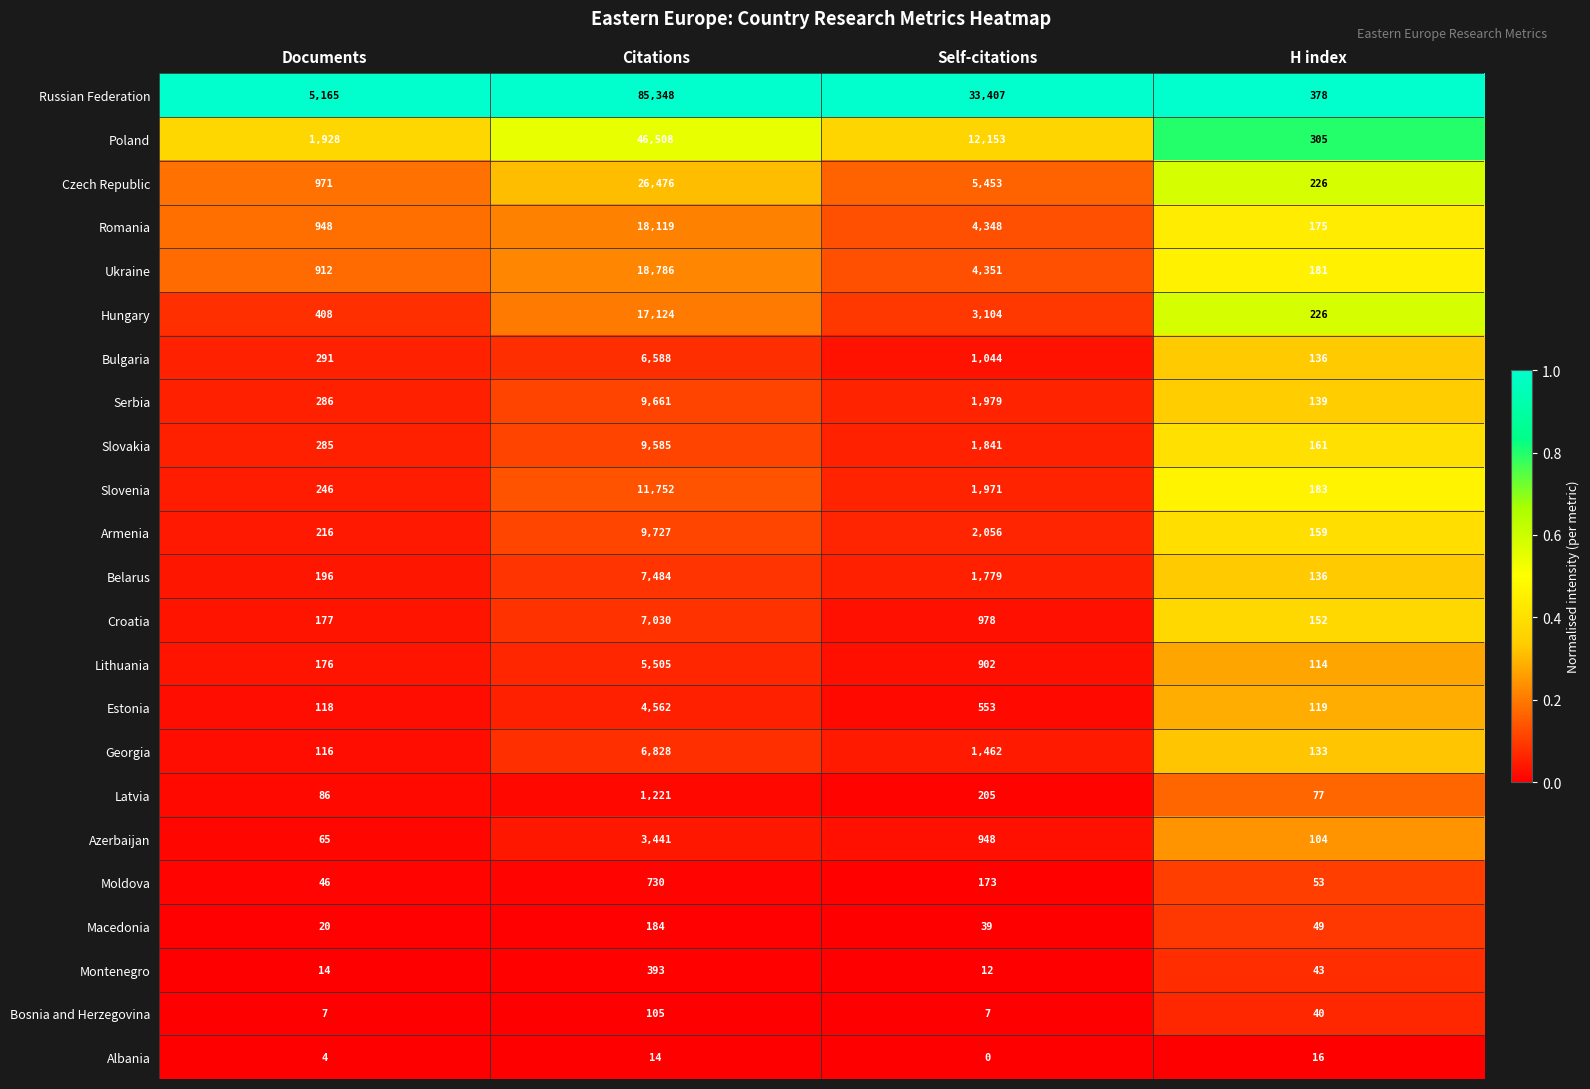

Which series has the largest range (max minus min)?

Russian Federation